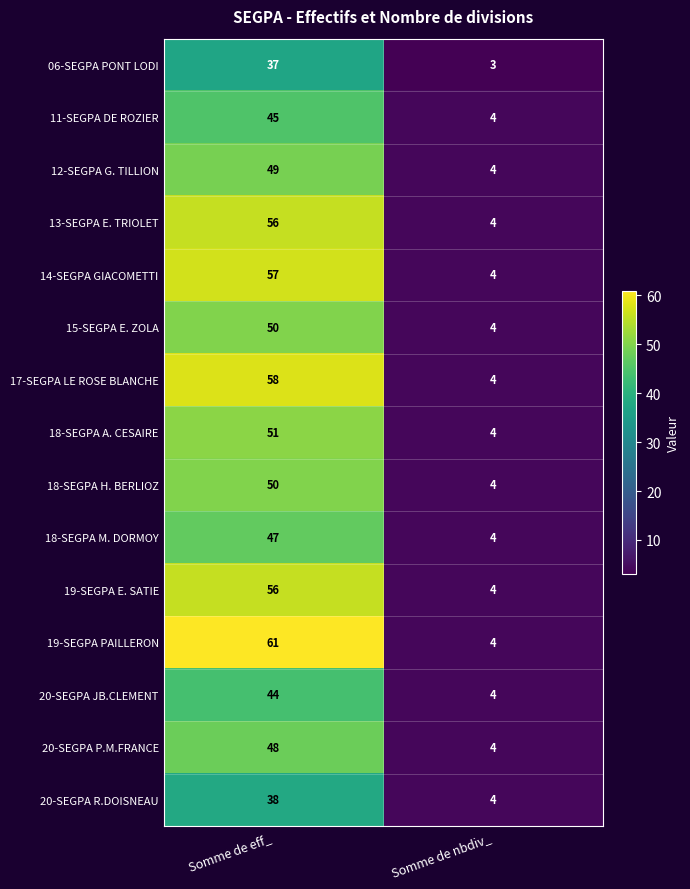

Which series has the largest total across all categories?

19-SEGPA PAILLERON